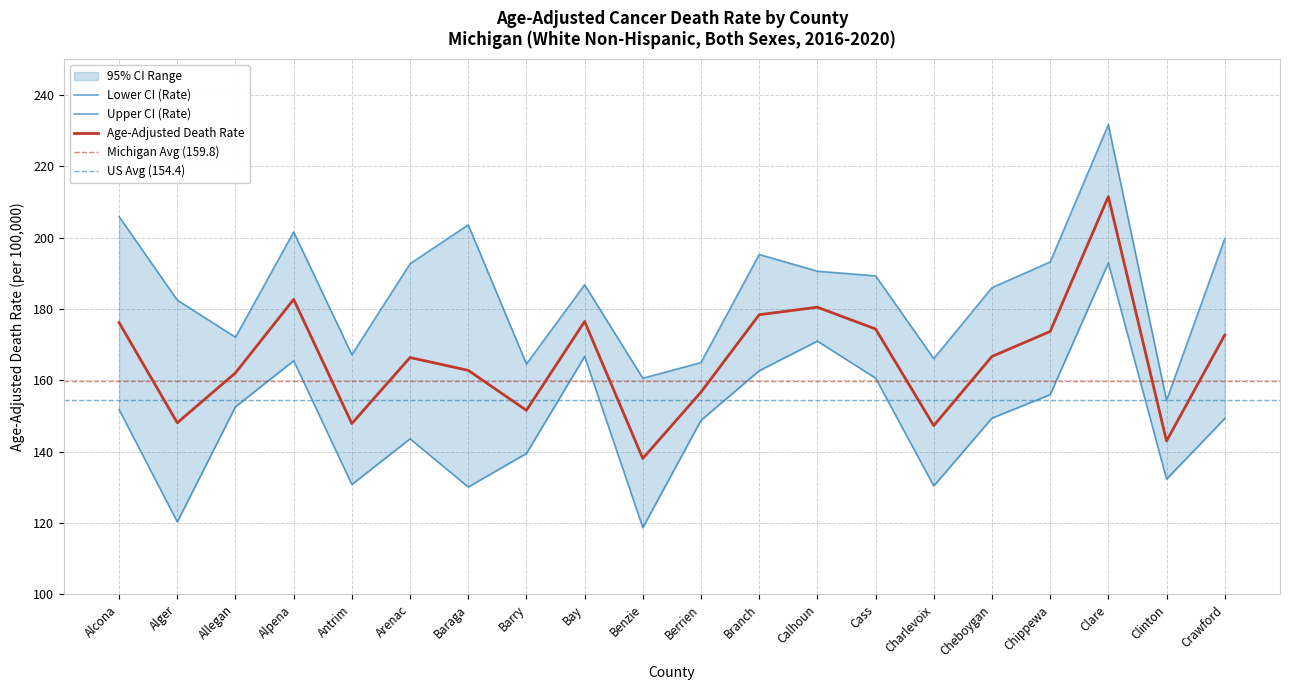

At which category does the chart reach its peak across all series?

Clare